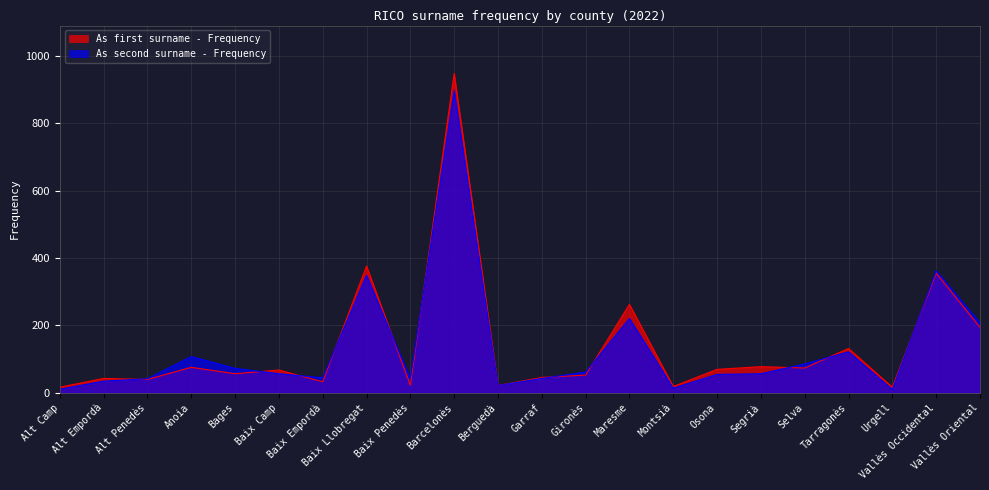

At which category does the chart reach its peak across all series?

Barcelonès